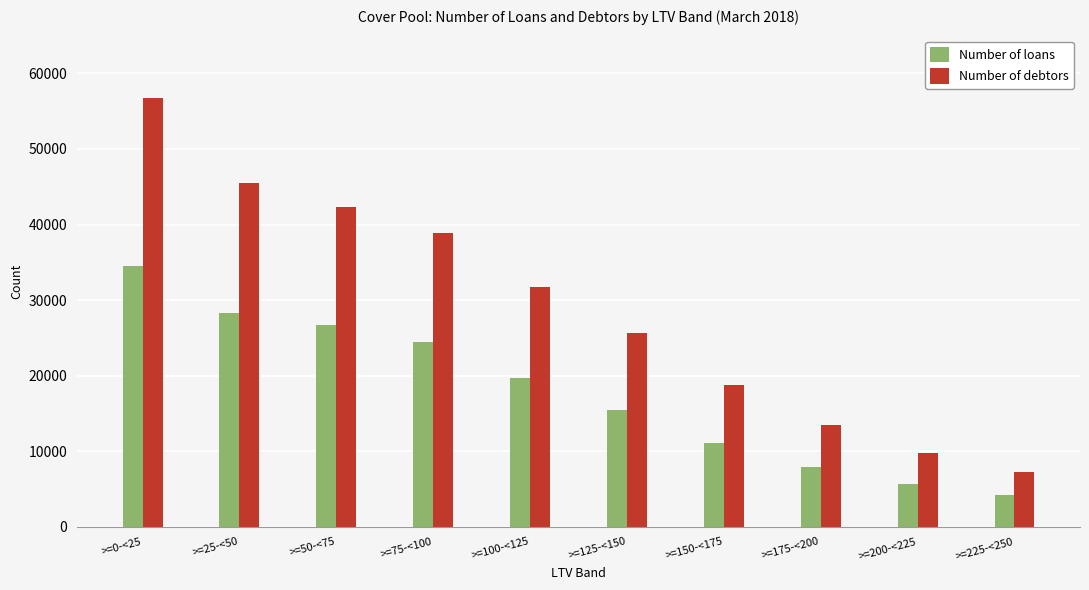

At which label does Number of debtors first exceed 31767?

>=0-<25